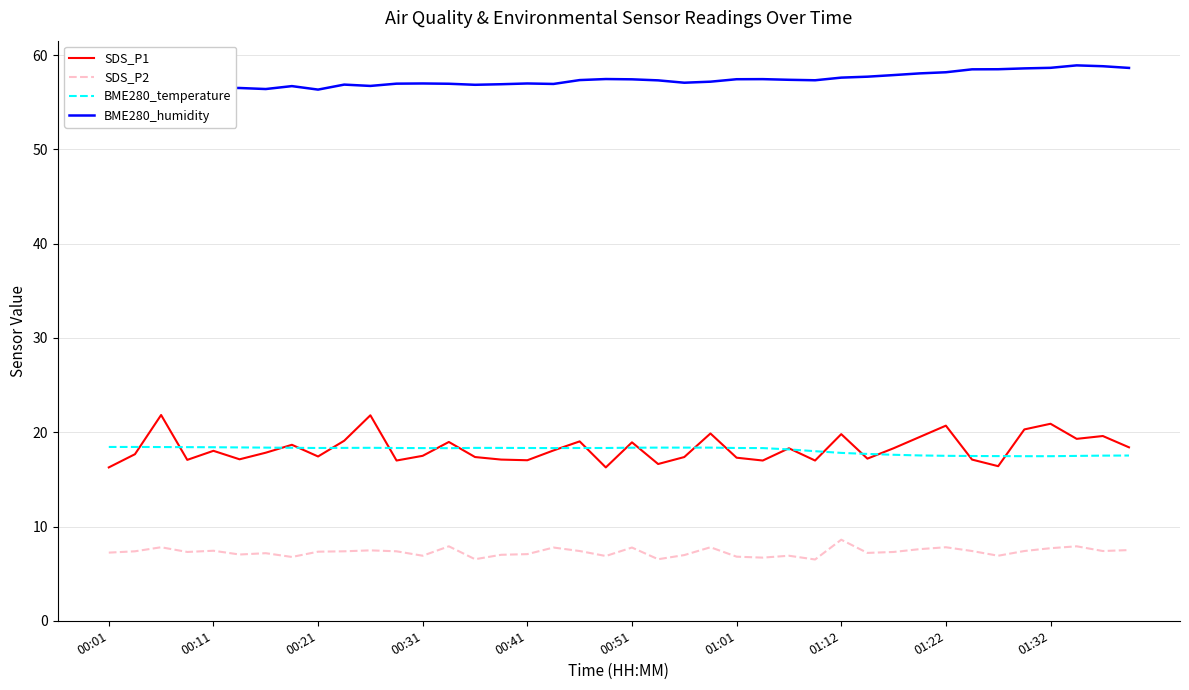

What is the difference between the maximum and minimum values in the BME280_humidity series?

2.6